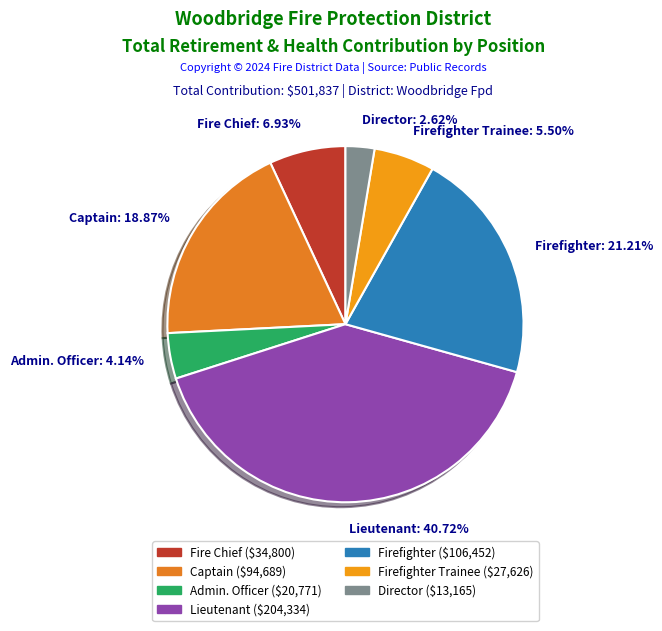

How many slices are in this pie chart?

7